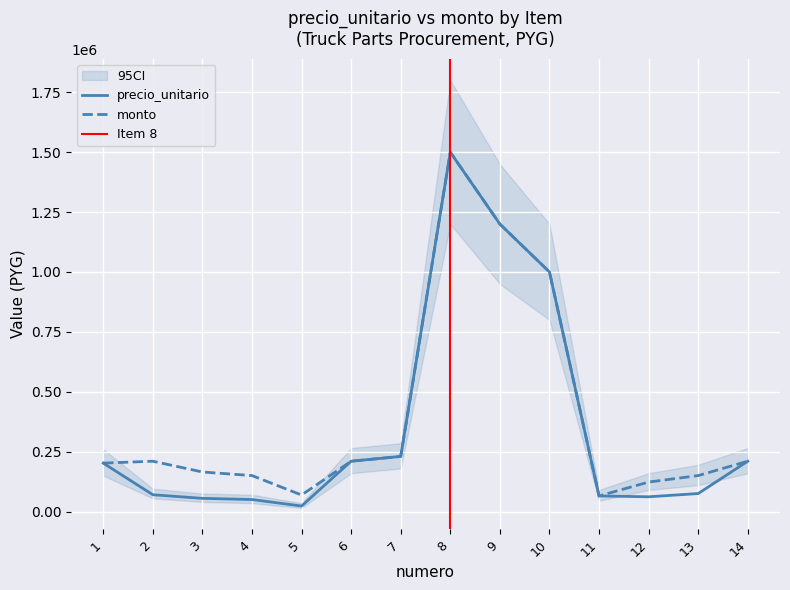

Between 9 and 11, which series saw the biggest shift?

precio_unitario